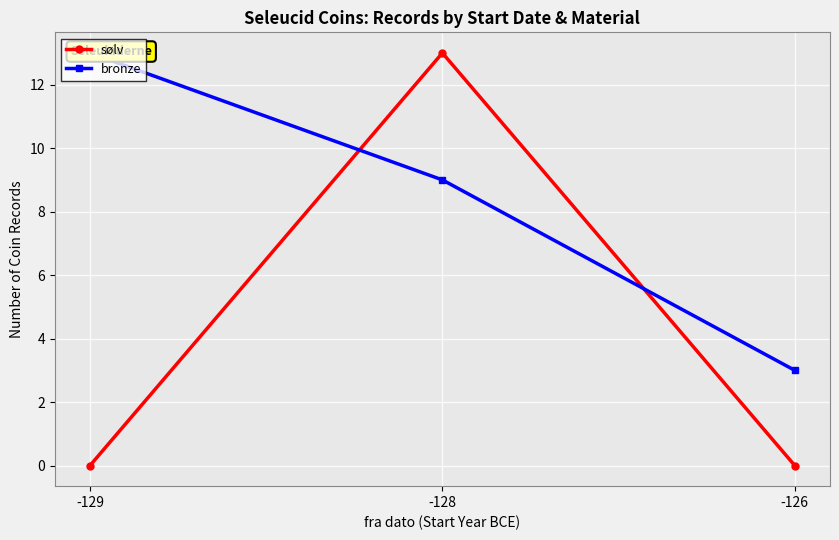

At which label is bronze closest to 8?

-128